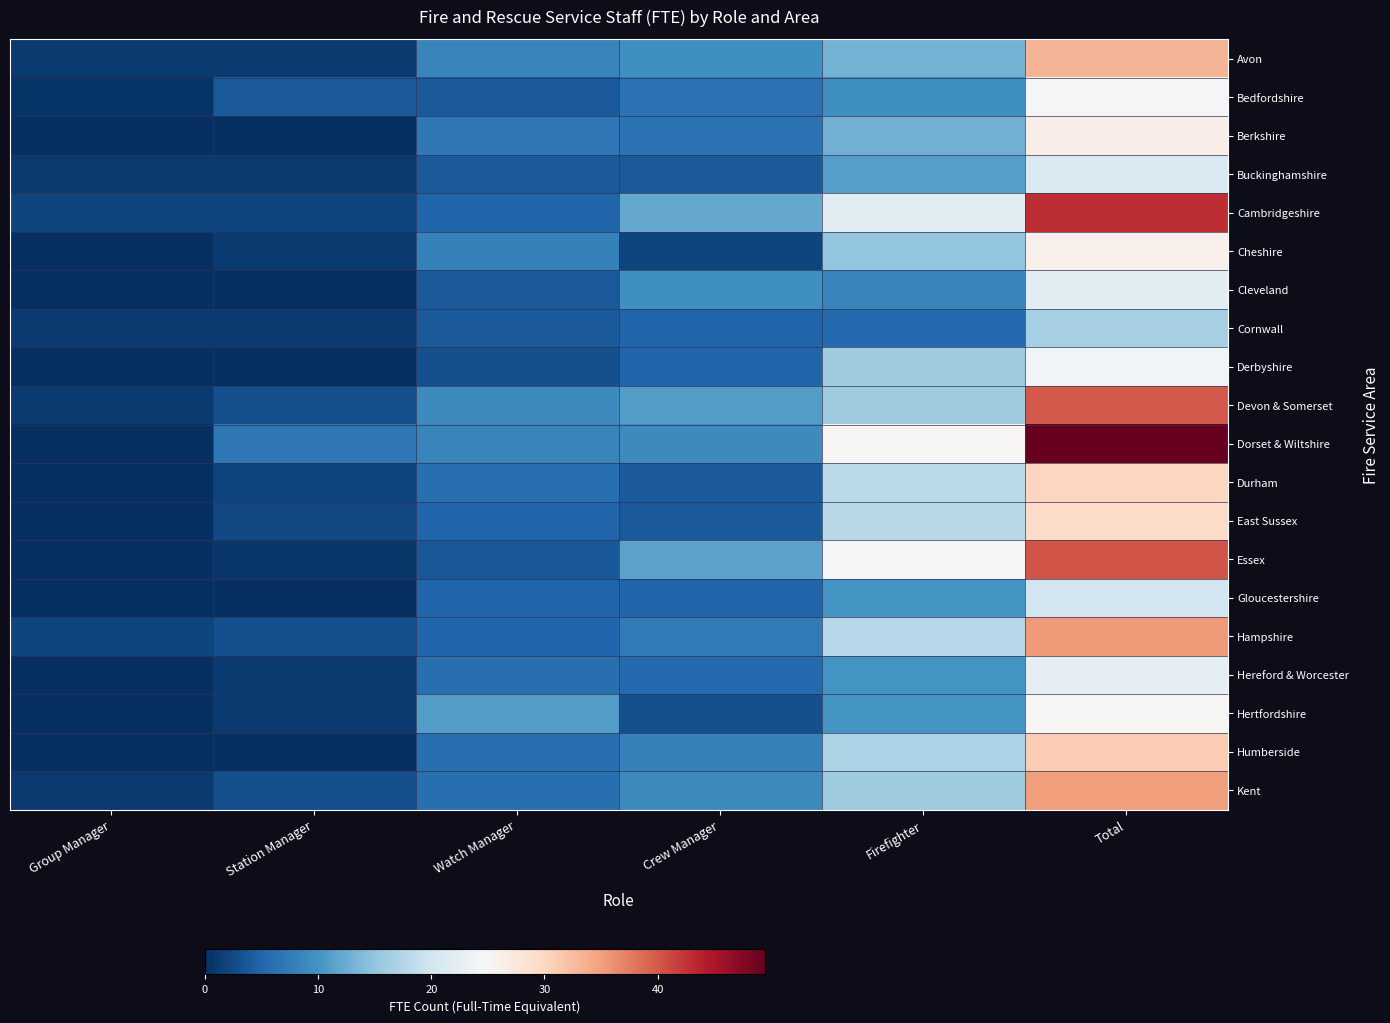

What is the difference between the highest and lowest values at Group Manager?

2.0